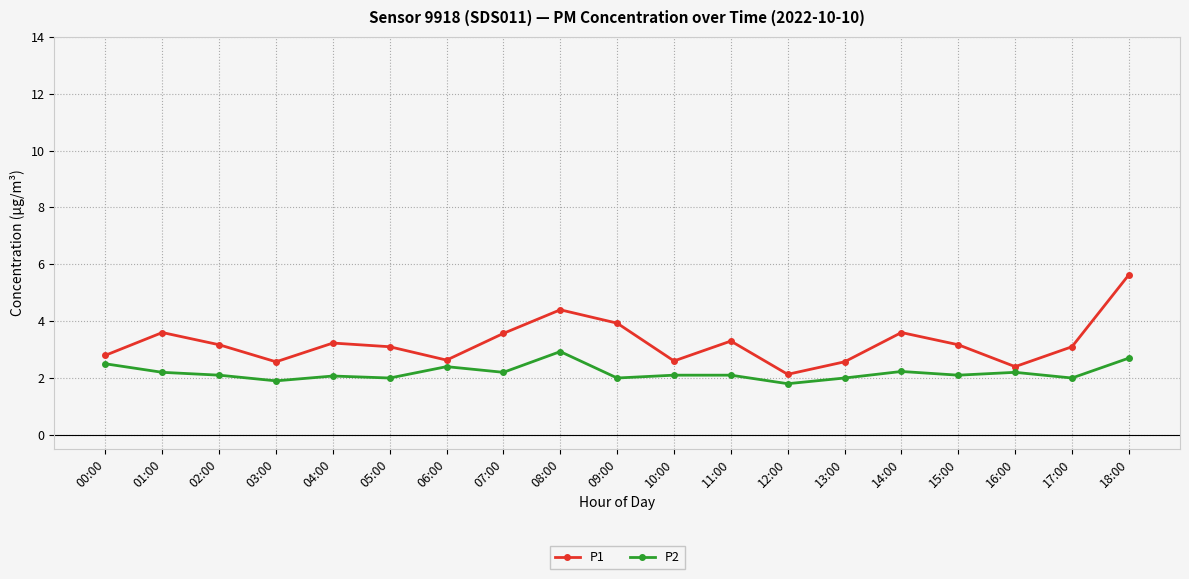

What is the difference between the highest and lowest values at 13:00?

0.6